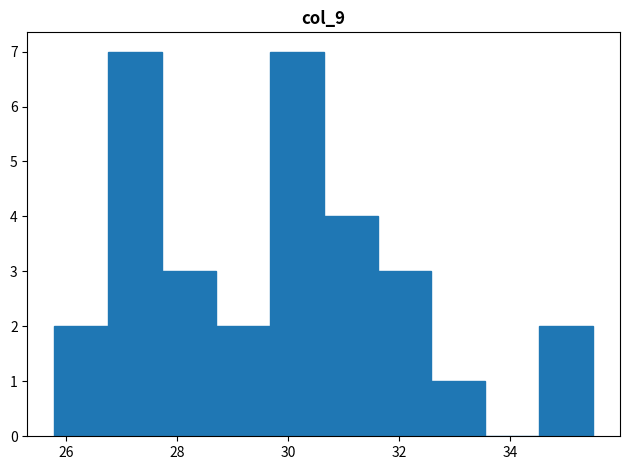

Reading left to right, list every bar in this chart as the range it spans on the x-axis followed by its height. Neither the bar edges nor the heights are printed on the chart, so give them approximately, as read against the axes.

25.8 to 26.8: 2
26.8 to 27.8: 7
27.8 to 28.8: 3
28.8 to 29.6: 2
29.6 to 30.6: 7
30.6 to 31.6: 4
31.6 to 32.6: 3
32.6 to 33.6: 1
33.6 to 34.6: 0
34.6 to 35.6: 2